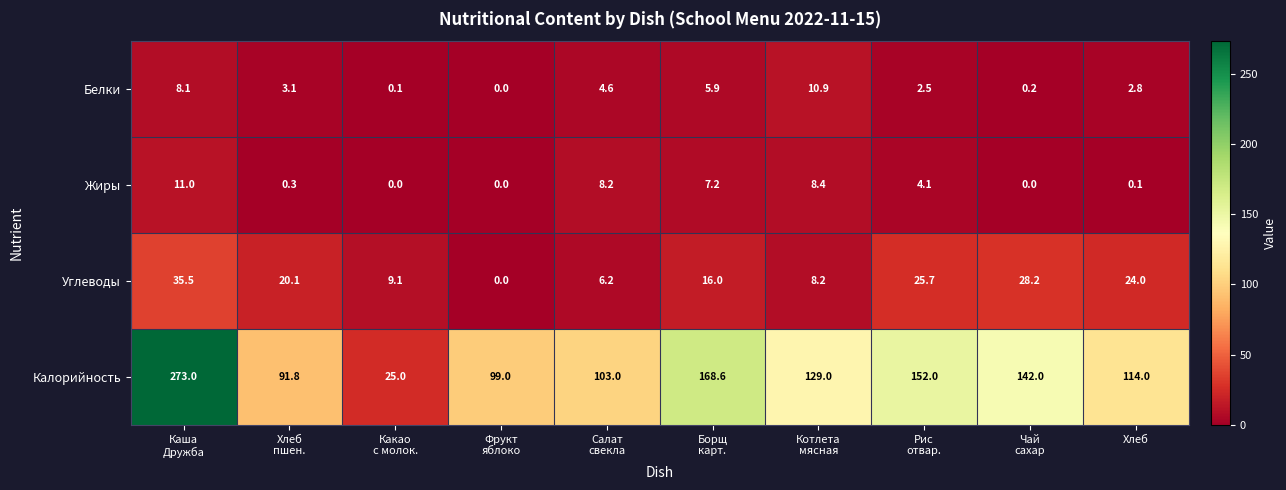

At Борщ
карт., list the series in order from smallest to largest.

Белки, Жиры, Углеводы, Калорийность